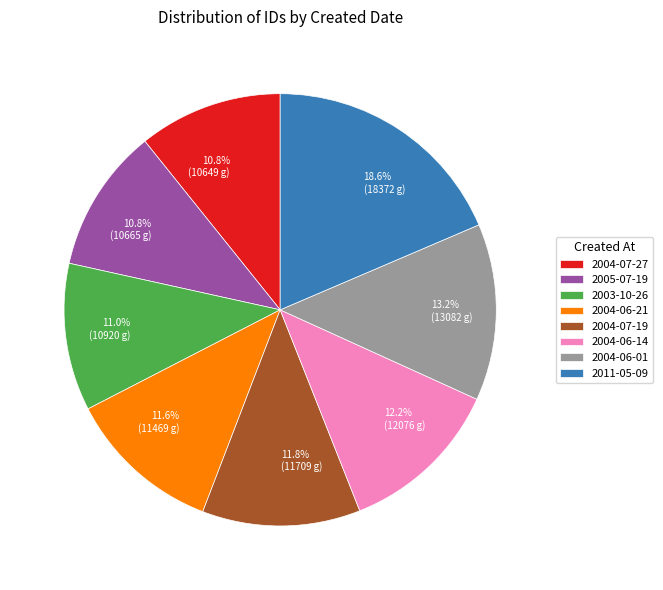

Which slice is the largest?

2011-05-09